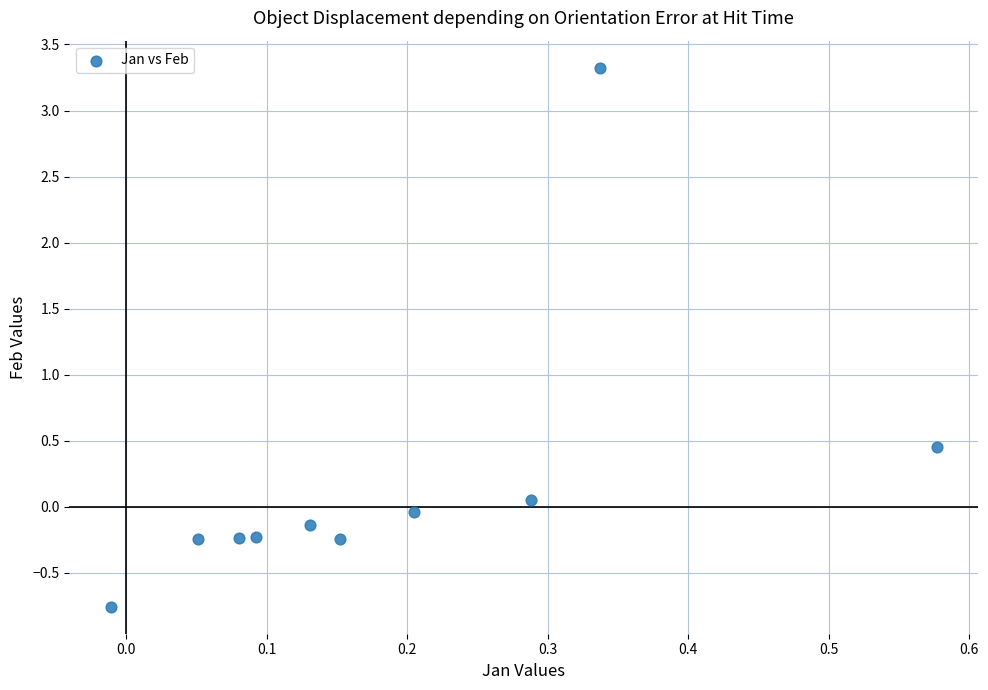

What is the range of Y values (max minus min)?

4.1